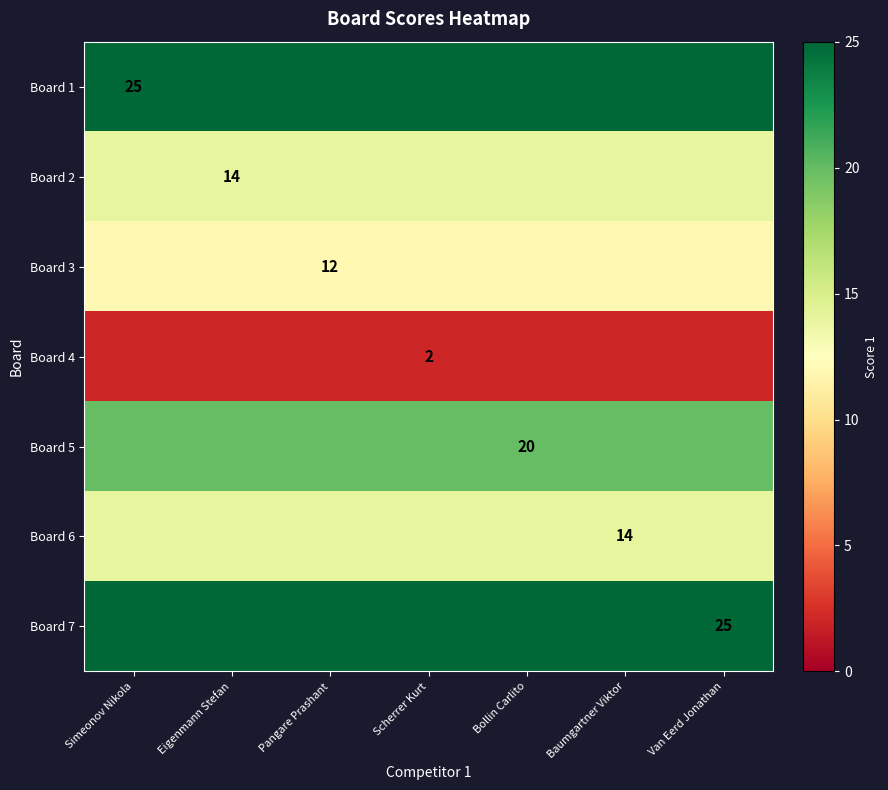

The Board 7 series shows 38 at Van Eerd Jonathan. True or false?

False